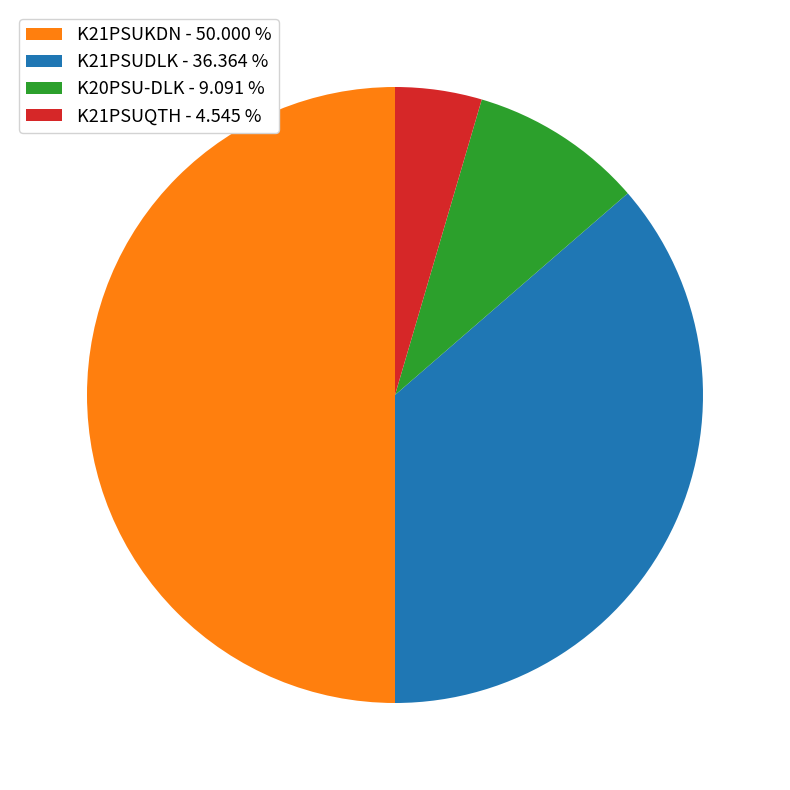

Does K21PSUDLK - 36.364 % account for over 50% of the chart?

No